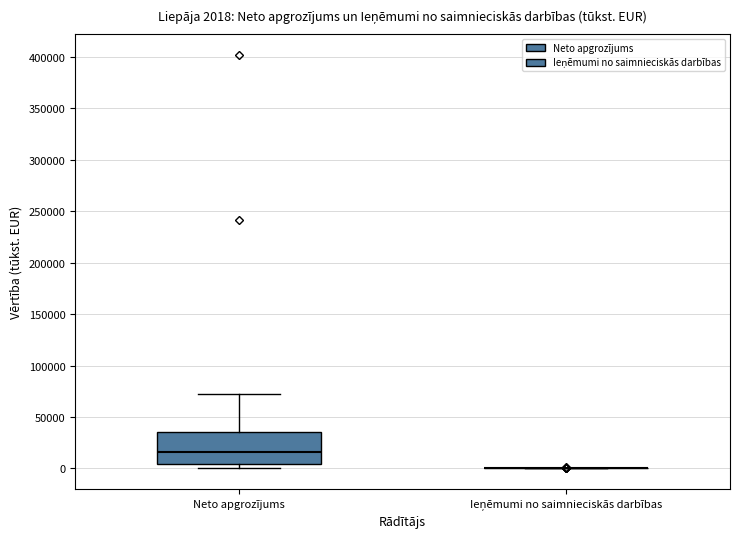

Comparing the boxes themselves (not the whiskers), which one is the tallest?

Neto apgrozījums